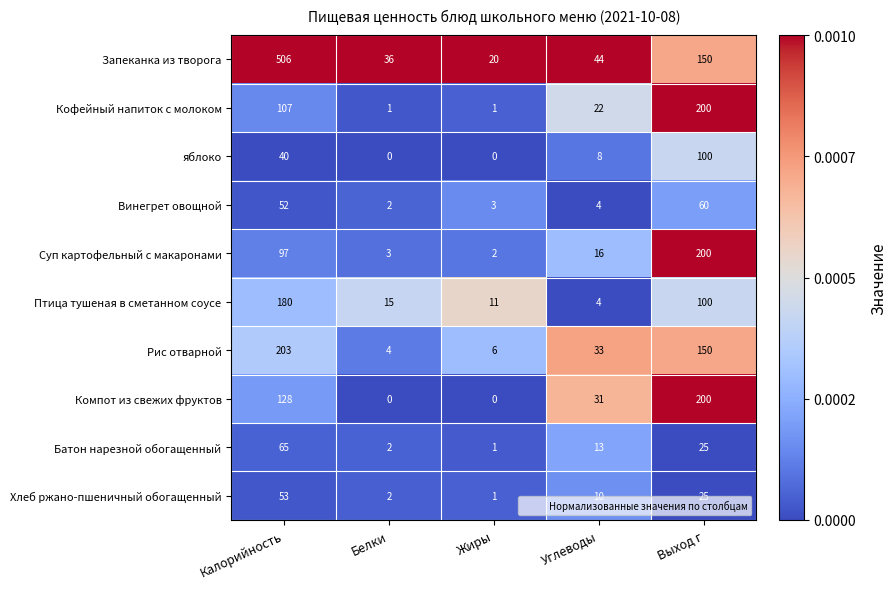

What is the sum of all яблоко values?

148